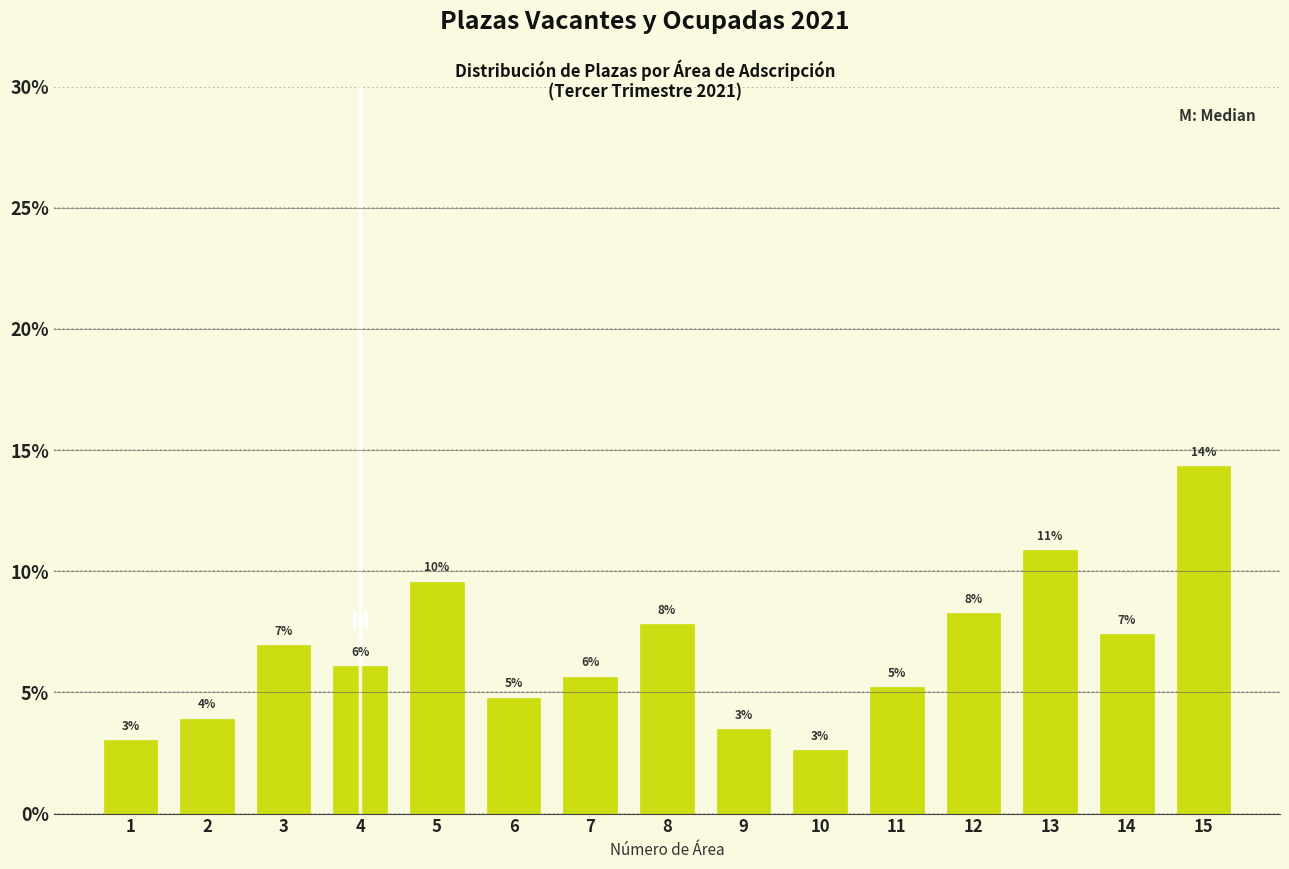

How many bars are there in total?

15